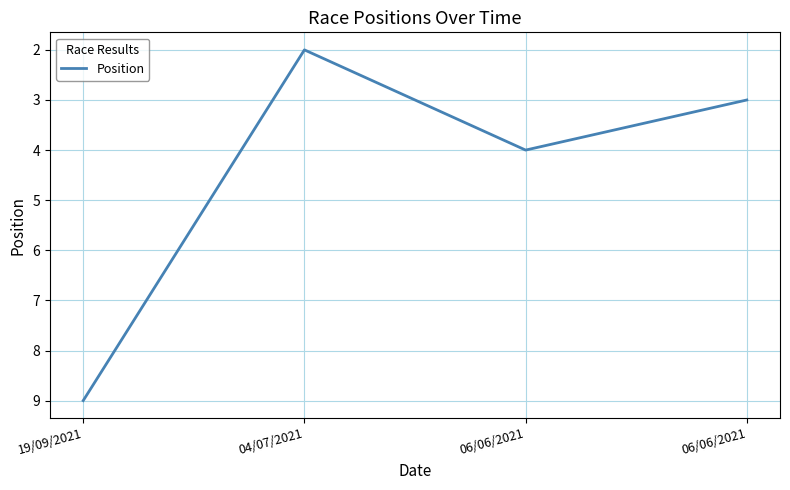

Reading left to right, list all the values displayed in this chart.

19/09/2021=9	04/07/2021=2	06/06/2021=4	06/06/2021=3